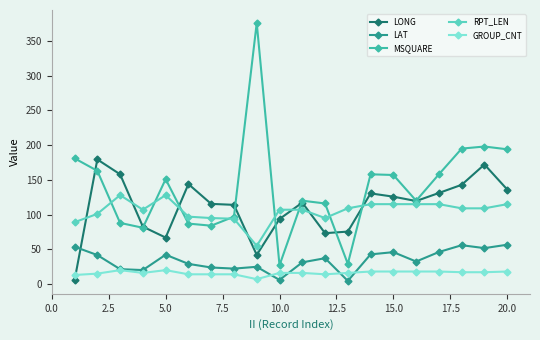

Count the number of data series in this chart.

5